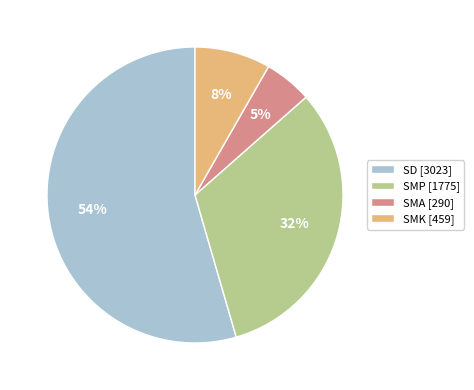

Does any single category account for the majority?

Yes